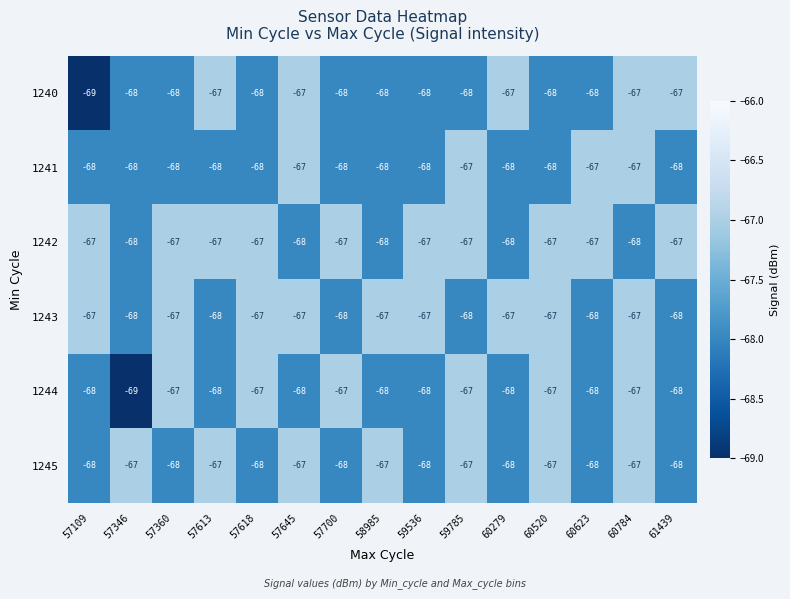

Count the 1243 values in the range -68 to -67.

15